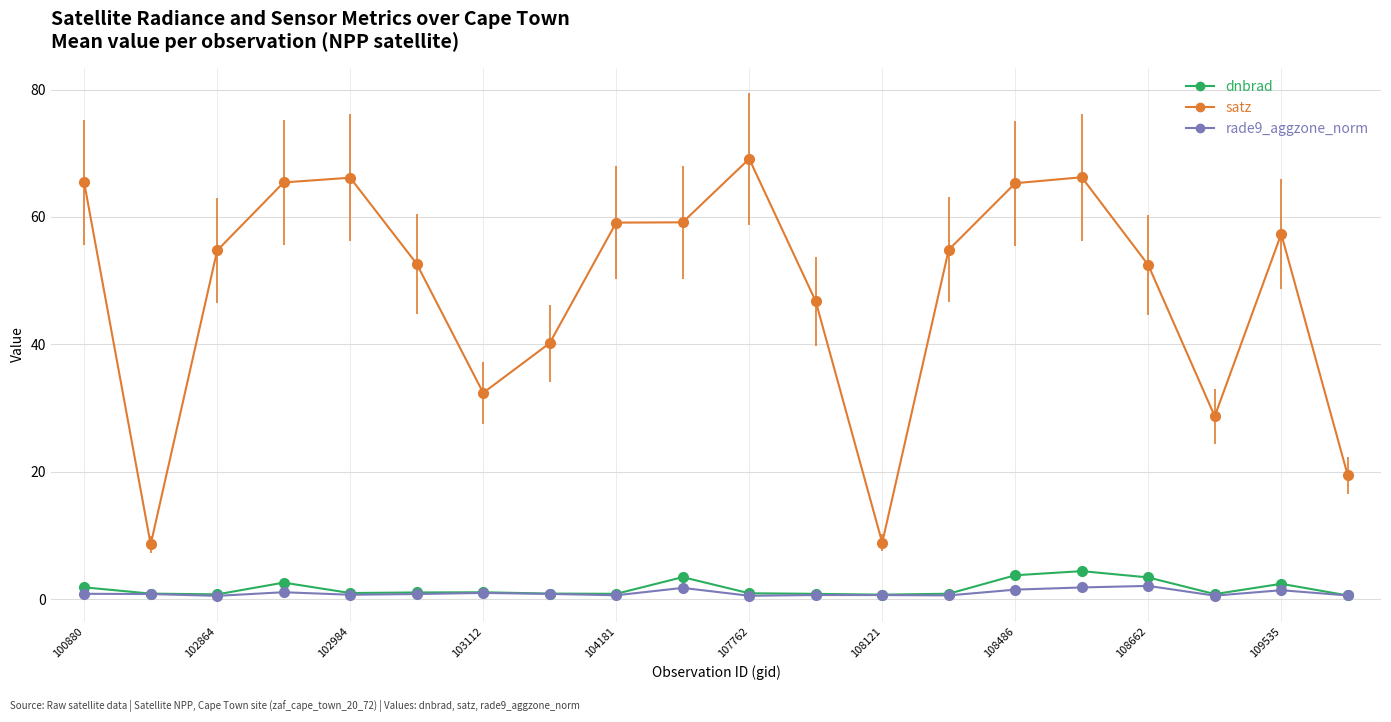

Which series has the largest range (max minus min)?

satz